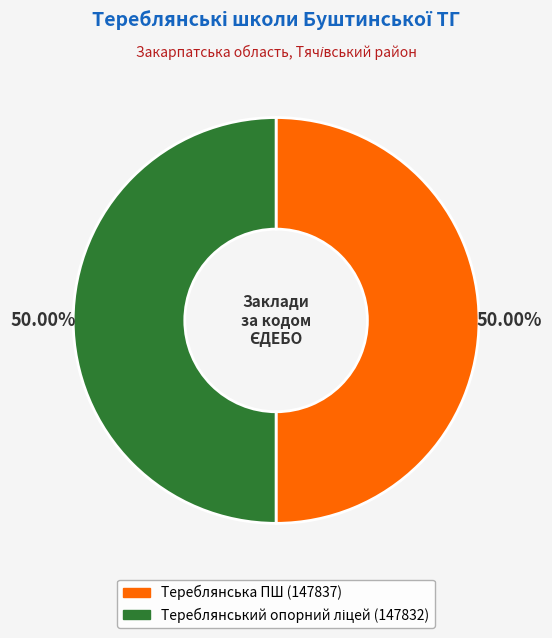

To the nearest percent, what percentage of the pie is Тереблянський опорний ліцей?

50%